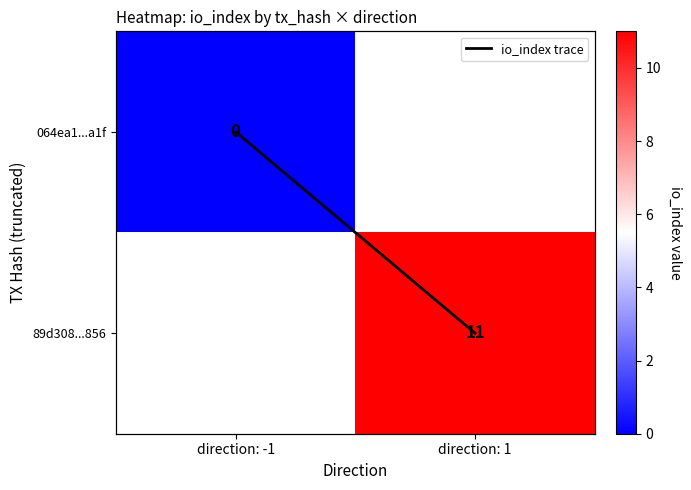

At how many categories does at least one series exceed 3?

1